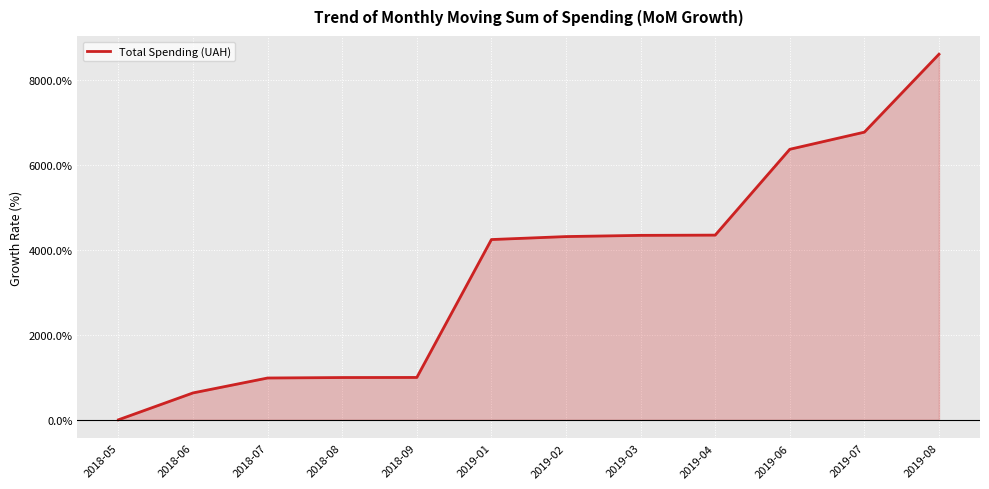

What is the label of the 6th point from the left?

2019-01